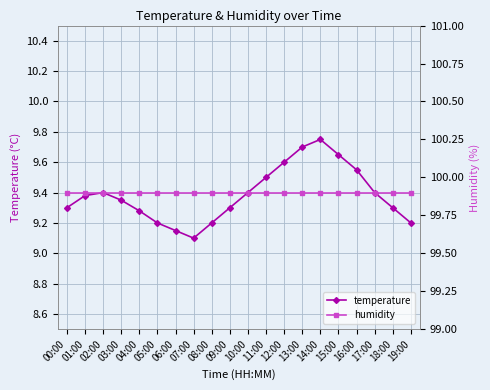

Reading left to right, extract all data points from this chart.

temperature: 00:00=9.3	01:00=9.4	02:00=9.4	03:00=9.3	04:00=9.3	05:00=9.2	06:00=9.2	07:00=9.1	08:00=9.2	09:00=9.3	10:00=9.4	11:00=9.5	12:00=9.6	13:00=9.7	14:00=9.8	15:00=9.7	16:00=9.6	17:00=9.4	18:00=9.3	19:00=9.2
humidity: 00:00=99.9	01:00=99.9	02:00=99.9	03:00=99.9	04:00=99.9	05:00=99.9	06:00=99.9	07:00=99.9	08:00=99.9	09:00=99.9	10:00=99.9	11:00=99.9	12:00=99.9	13:00=99.9	14:00=99.9	15:00=99.9	16:00=99.9	17:00=99.9	18:00=99.9	19:00=99.9